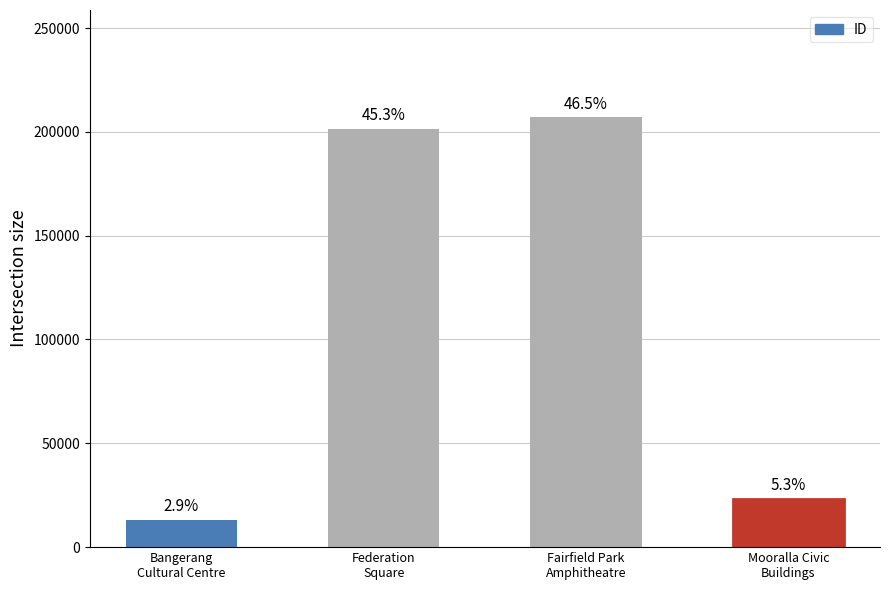

What is the difference between the maximum and minimum values?

193836